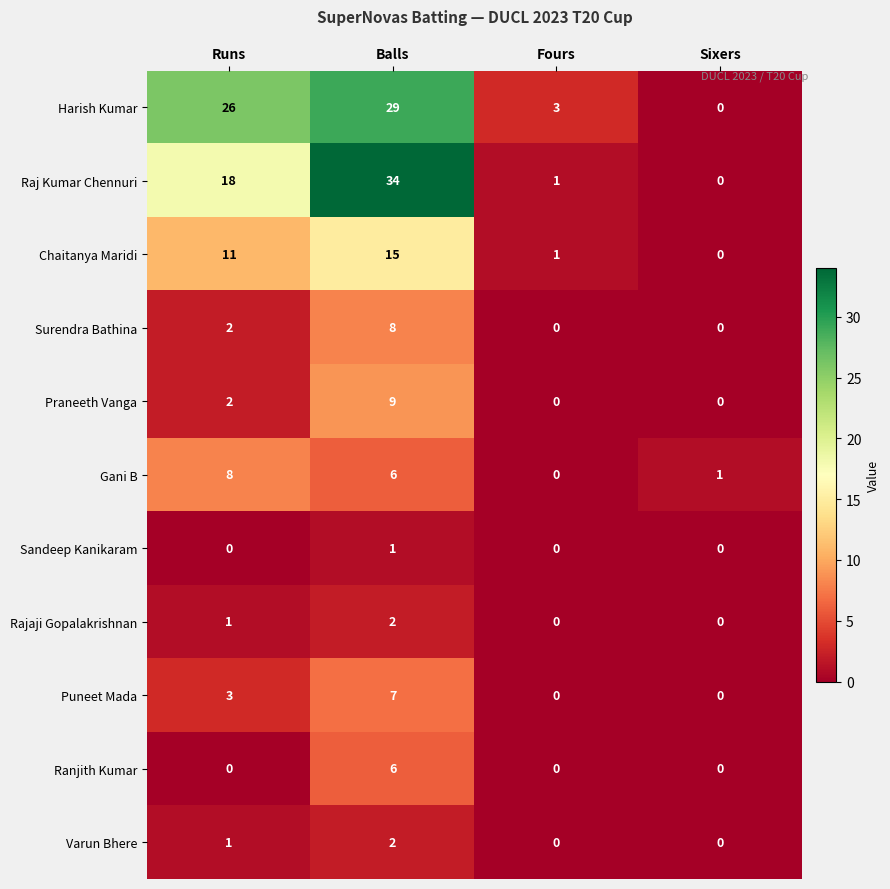

Which series changed the most between Fours and Sixers?

Harish Kumar